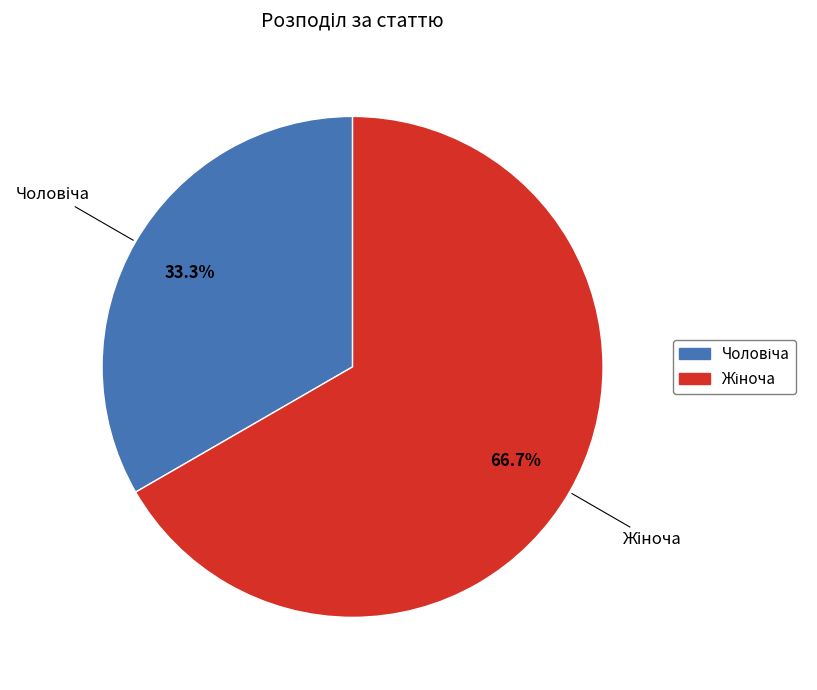

To the nearest percent, what is the average slice percentage?

50%